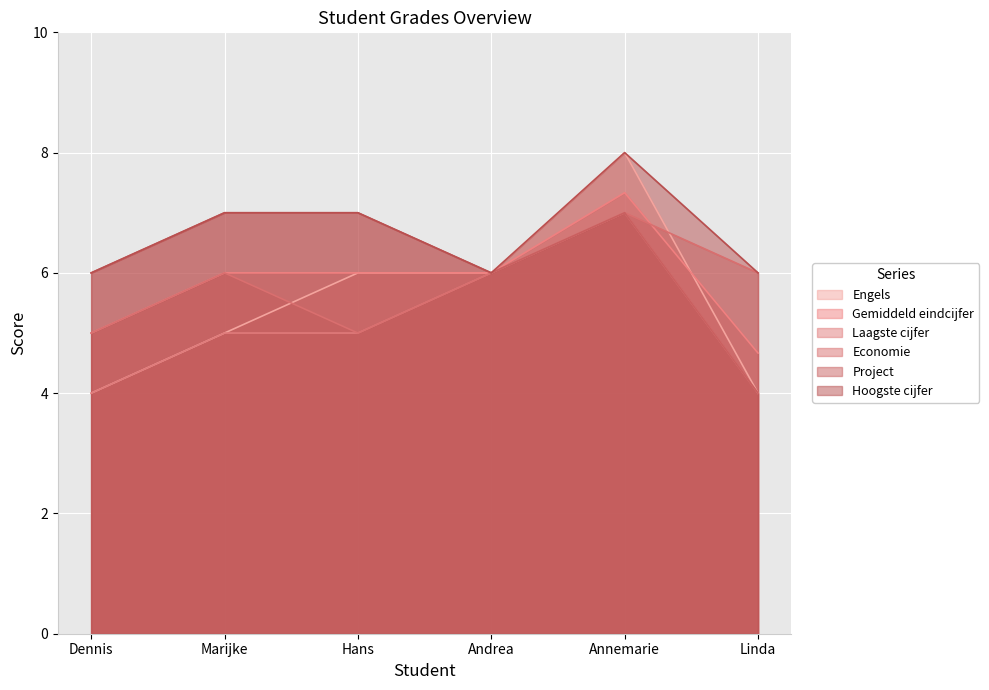

Does the chart display data point markers on the line(s)?

No